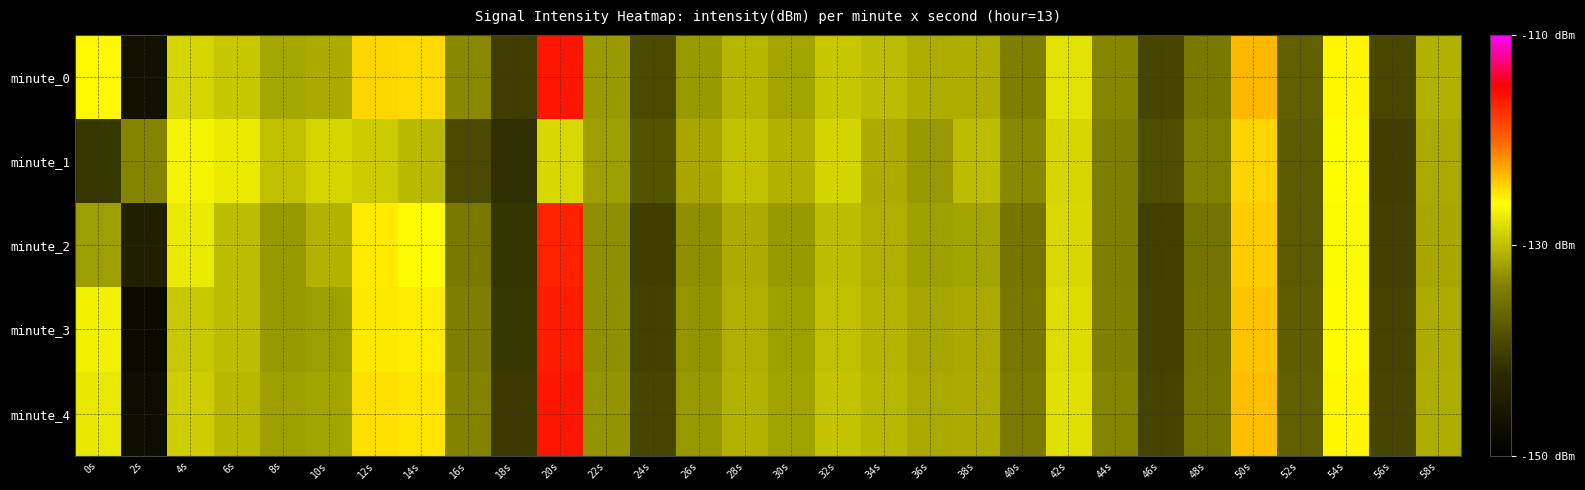

What is the minimum value shown in the chart?

-148.1